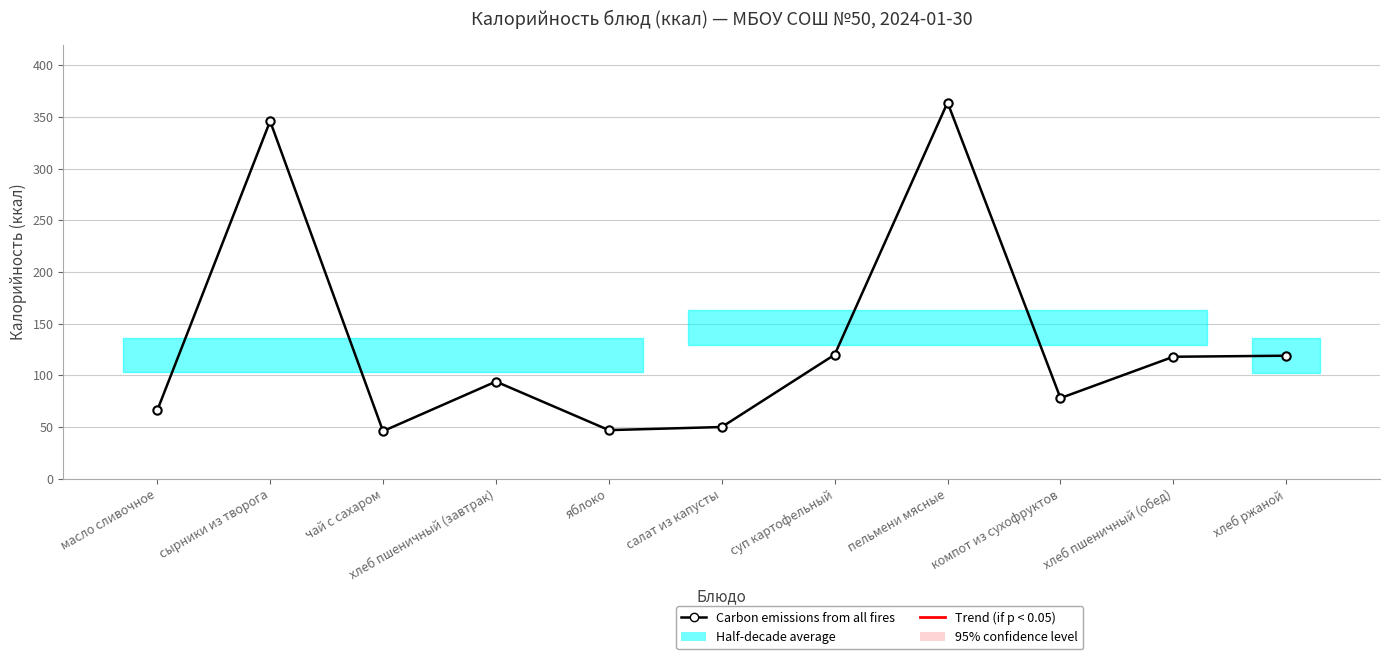

Rank the categories by value from lowest to highest.

чай с сахаром, яблоко, салат из капусты, масло сливочное, компот из сухофруктов, хлеб пшеничный (завтрак), хлеб пшеничный (обед), хлеб ржаной, суп картофельный, сырники из творога, пельмени мясные